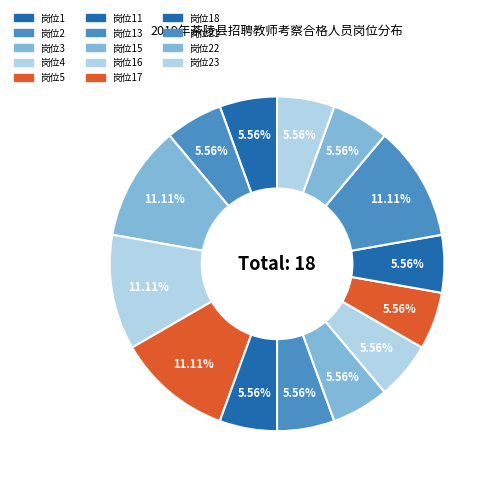

To the nearest percent, what is the difference between the largest and smallest slice percentages?

6%